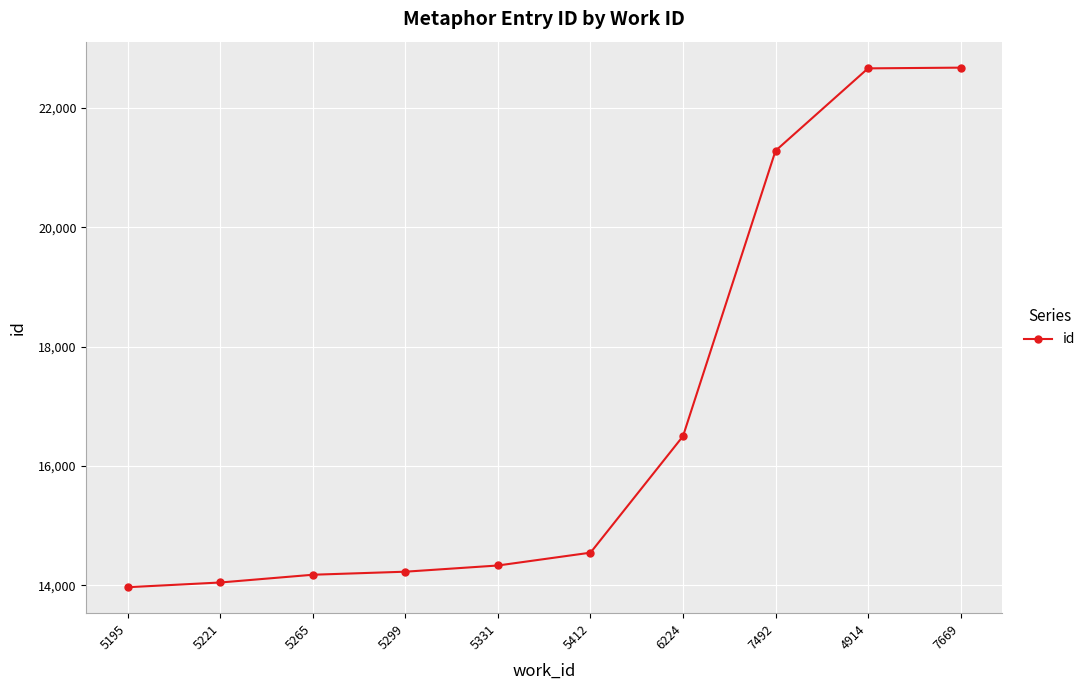

What is the value of the 2nd point from the left?

14046